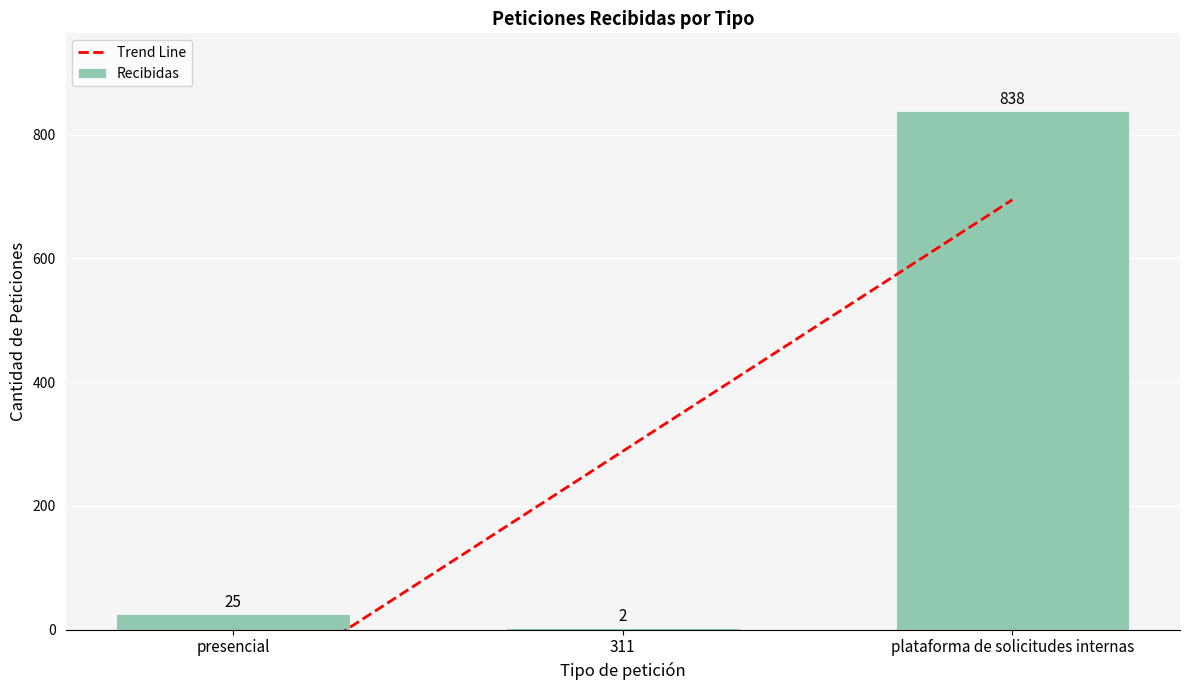

True or false: the data shows 42 at presencial.

False